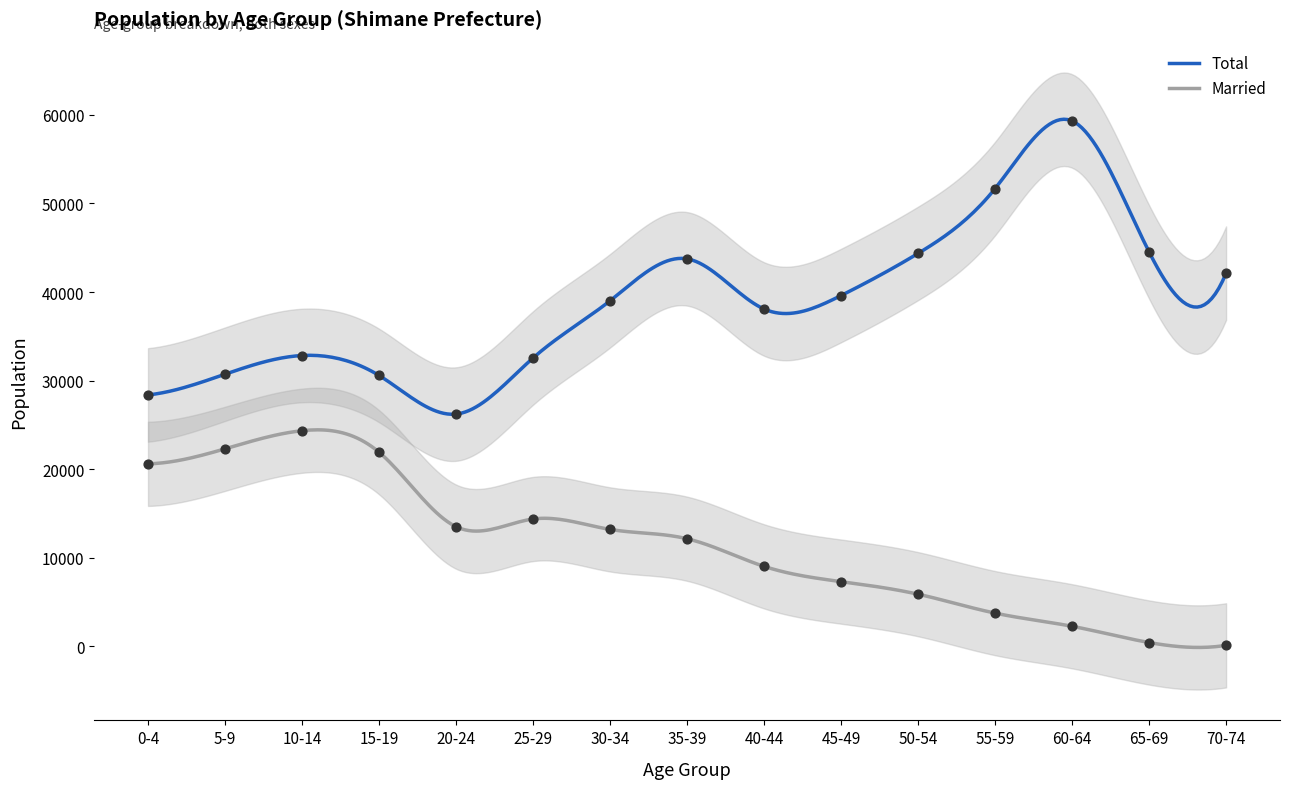

Which series contains the highest Y value?

Total